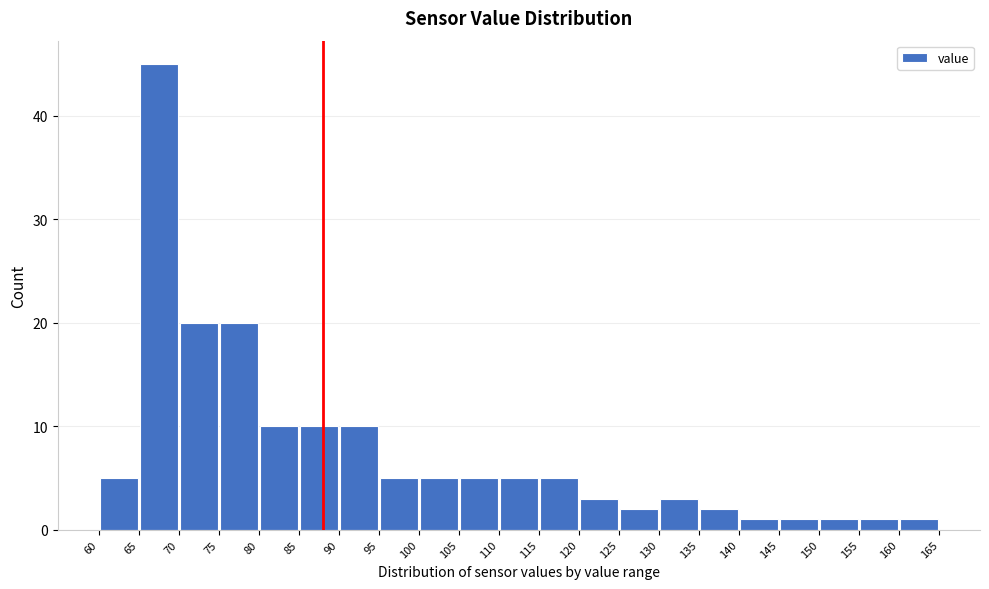

Reading left to right, transcribe this chart: for each bar, give the range it covers on the x-axis and its height. The values are not printed on the chart, so give them approximately, as read against the axis.

60 to 65: 5
65 to 70: 45
70 to 75: 20
75 to 80: 20
80 to 85: 10
85 to 90: 10
90 to 95: 10
95 to 100: 5
100 to 105: 5
105 to 110: 5
110 to 115: 5
115 to 120: 5
120 to 125: 3
125 to 130: 2
130 to 135: 3
135 to 140: 2
140 to 145: 1
145 to 150: 1
150 to 155: 1
155 to 160: 1
160 to 165: 1